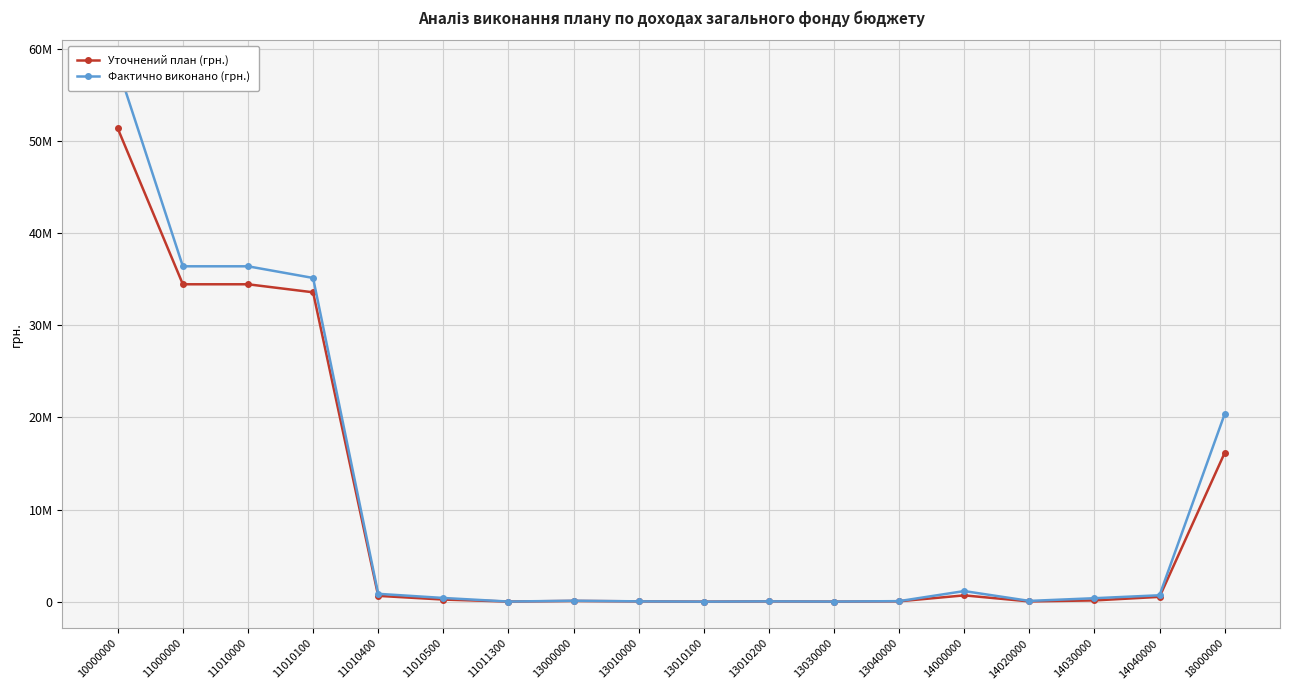

At how many categories does at least one series exceed 17804648?

5